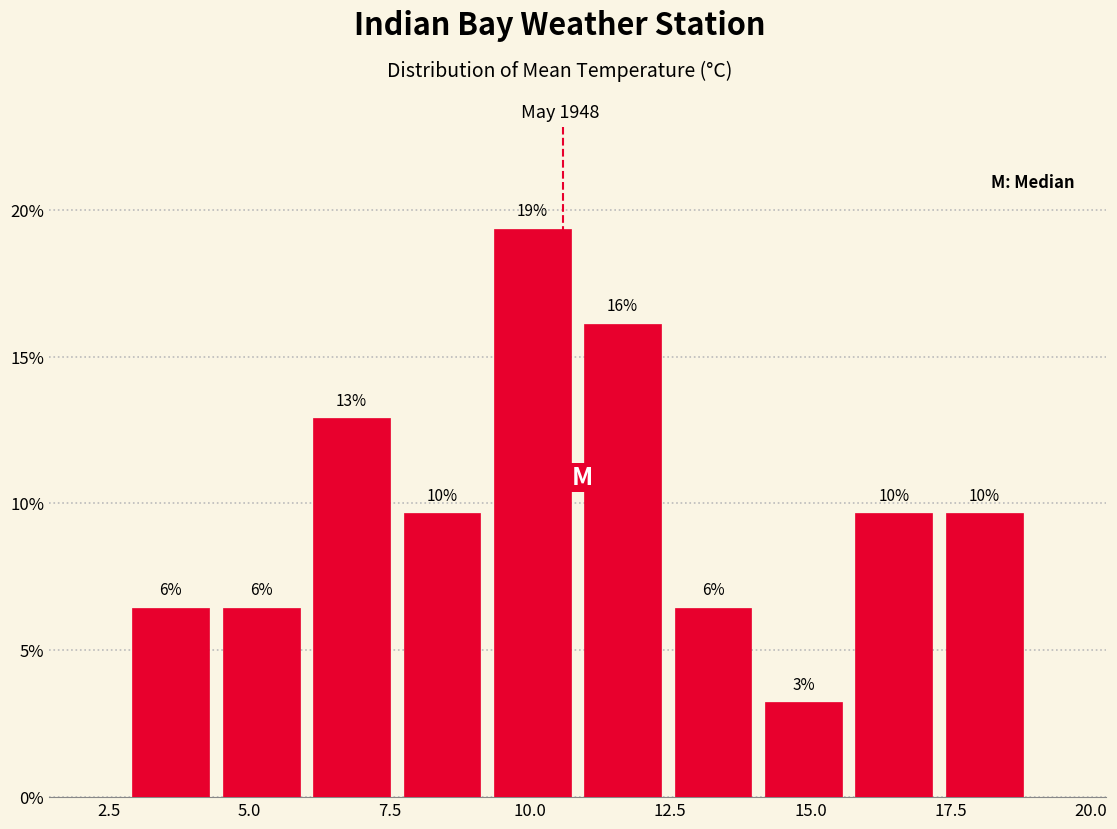

Read against the x-axis, roughly where is the centre of the tallest bar?

10.0